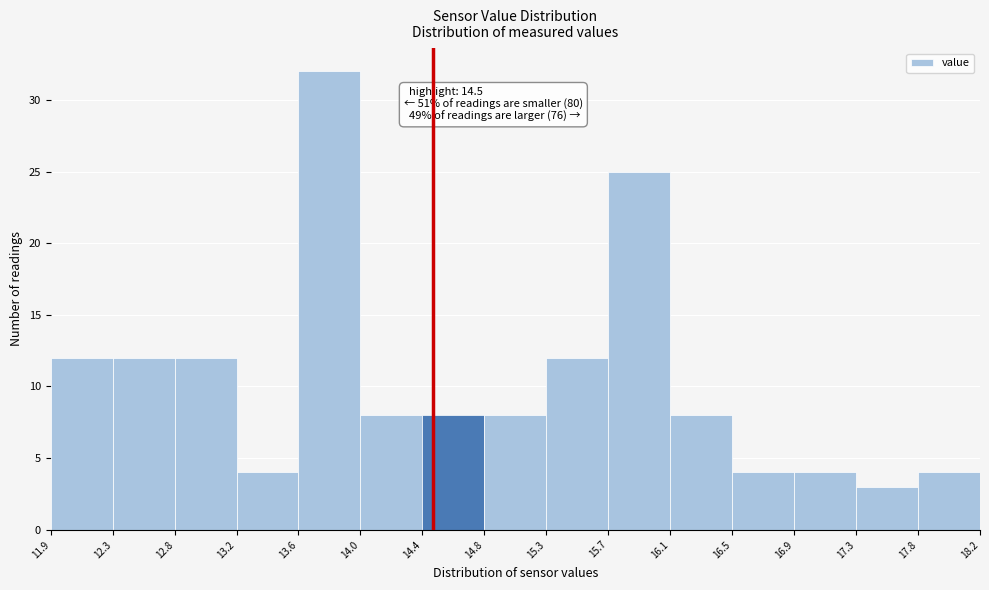

Over which range of the x-axis is the bar tallest?

13.6 to 14.0